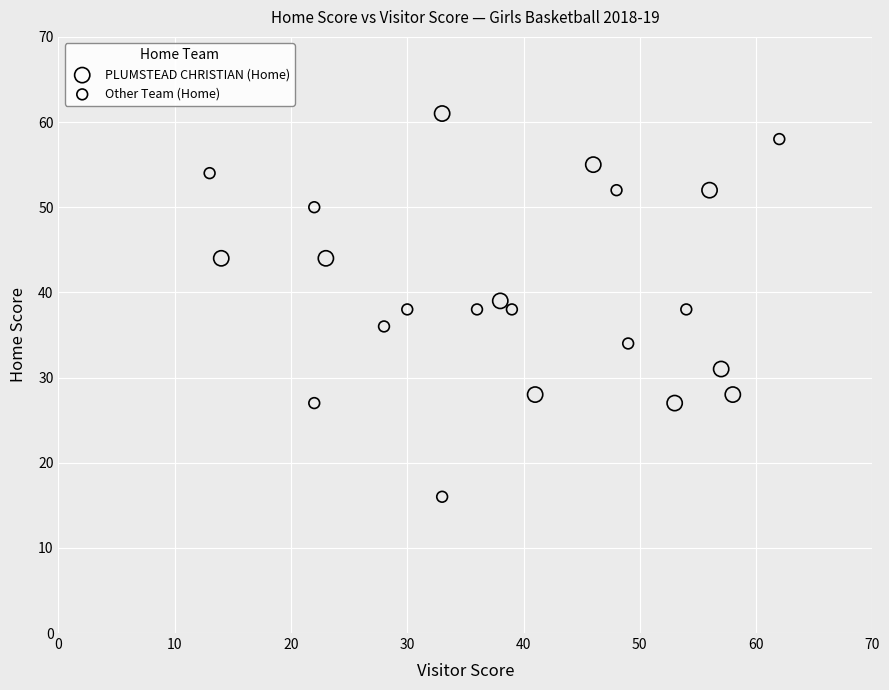

Which series reaches the maximum Y coordinate?

PLUMSTEAD CHRISTIAN (Home)